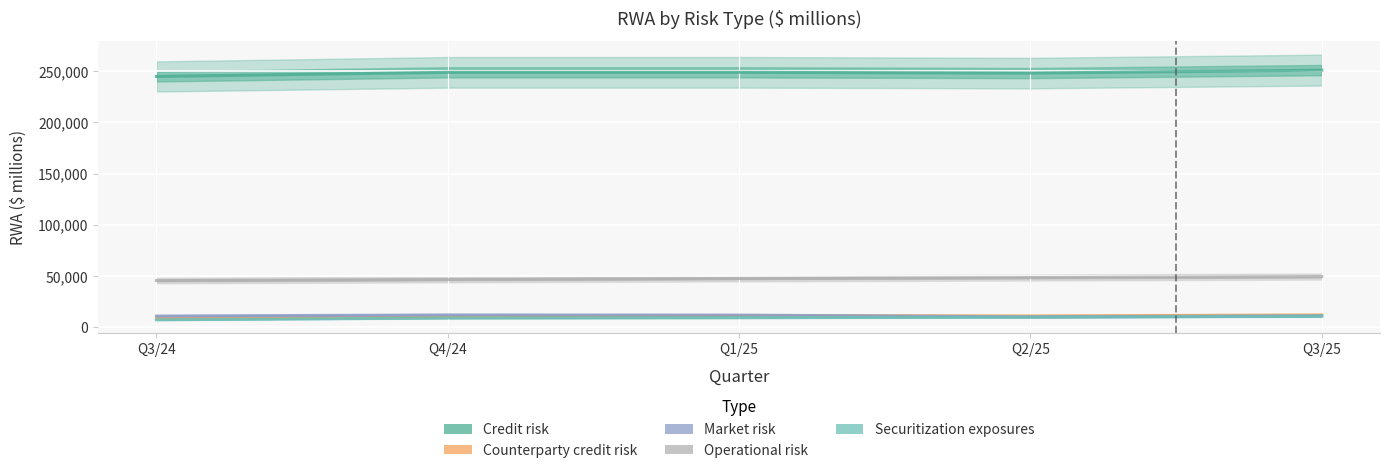

Reading left to right, extract all data points from this chart.

Credit risk: Q3/24=244923	Q4/24=248957	Q1/25=248957	Q2/25=248223	Q3/25=251128
Counterparty credit risk: Q3/24=8917	Q4/24=10167	Q1/25=11539	Q2/25=11231	Q3/25=12192
Market risk: Q3/24=11112	Q4/24=12188	Q1/25=12049	Q2/25=10352	Q3/25=11320
Operational risk: Q3/24=45763	Q4/24=46811	Q1/25=47793	Q2/25=48674	Q3/25=49638
Securitization exposures: Q3/24=7514	Q4/24=9235	Q1/25=9559	Q2/25=10099	Q3/25=10996